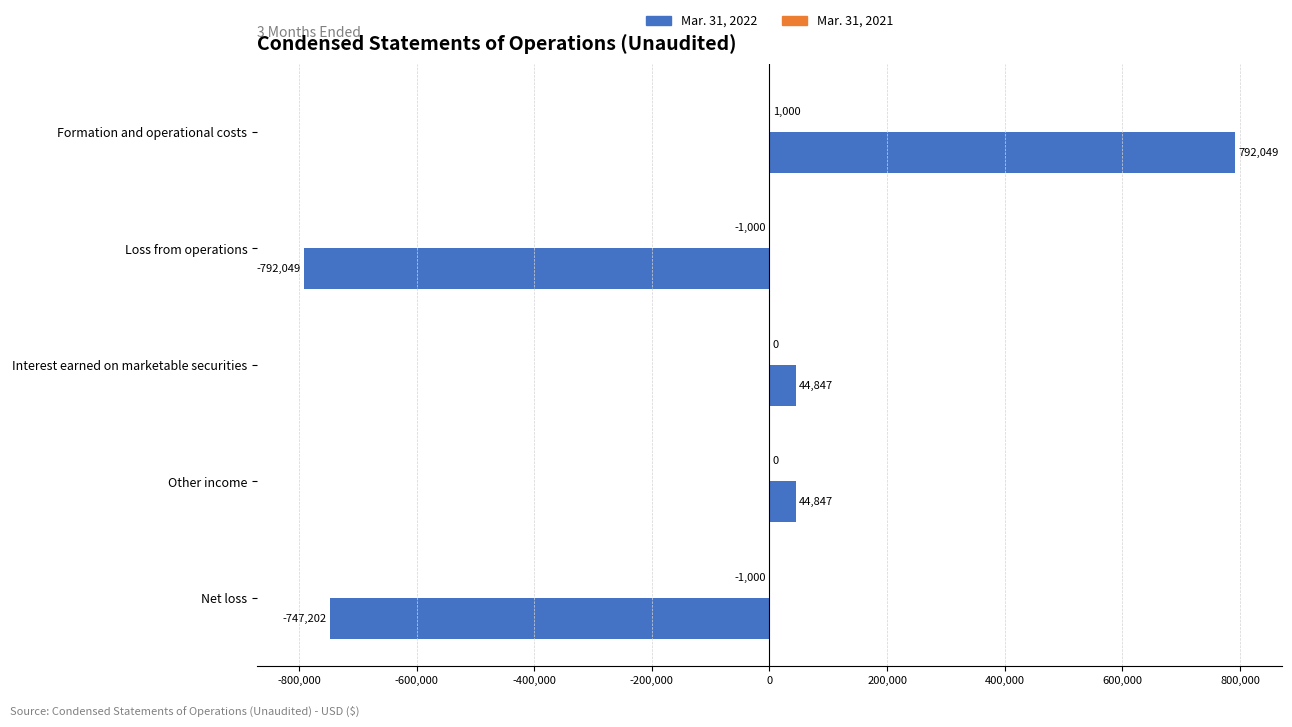

What is the sum of all Mar. 31, 2022 values?

-657508